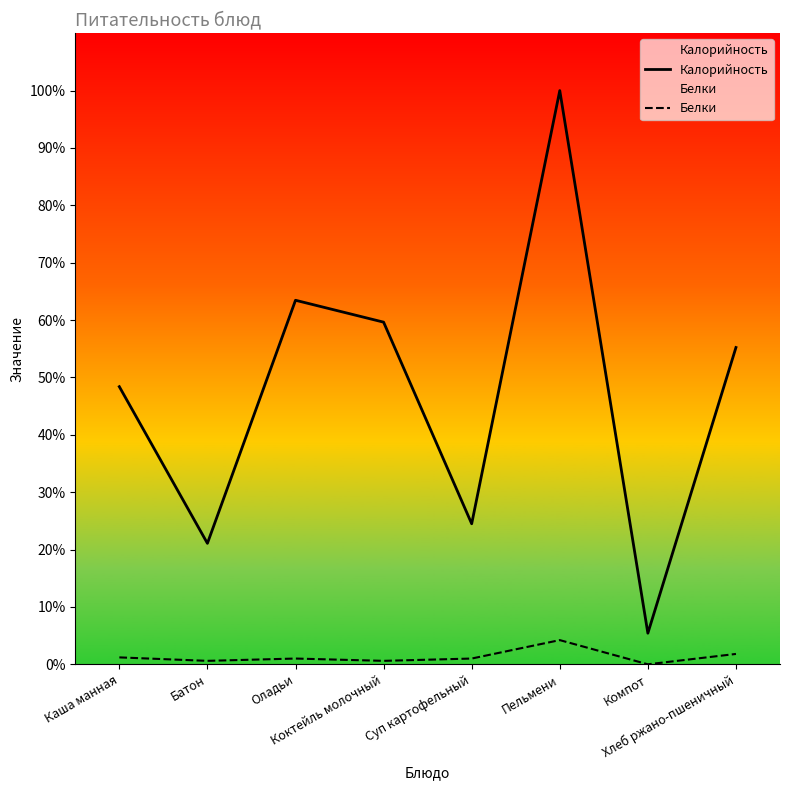

True or false: Калорийность and Белки cross at least once.

False